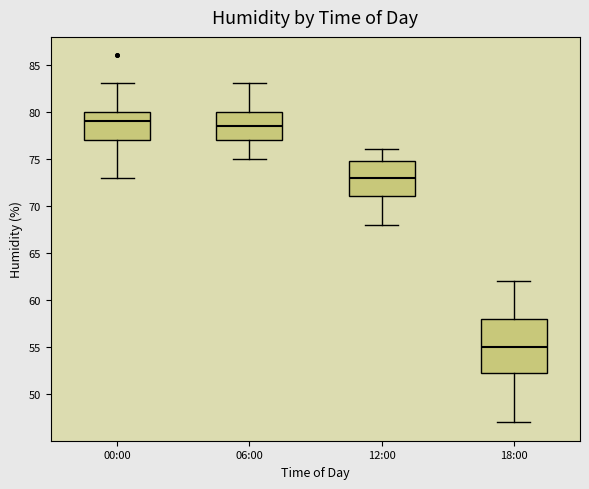

Reading left to right, transcribe this box plot: for each box, give where its median line is, the range the box spans, and where its two whiskers end, as read against the y-axis. The values are not printed on the chart, so give them approximately, as read against the axis.

00:00: median 79.0, box 77.0 to 80.0, whiskers 73.0 to 83.0
06:00: median 78.5, box 77.0 to 80.0, whiskers 75.0 to 83.0
12:00: median 73.0, box 71.0 to 75.0, whiskers 68.0 to 76.0
18:00: median 55.0, box 52.5 to 58.0, whiskers 47.0 to 62.0